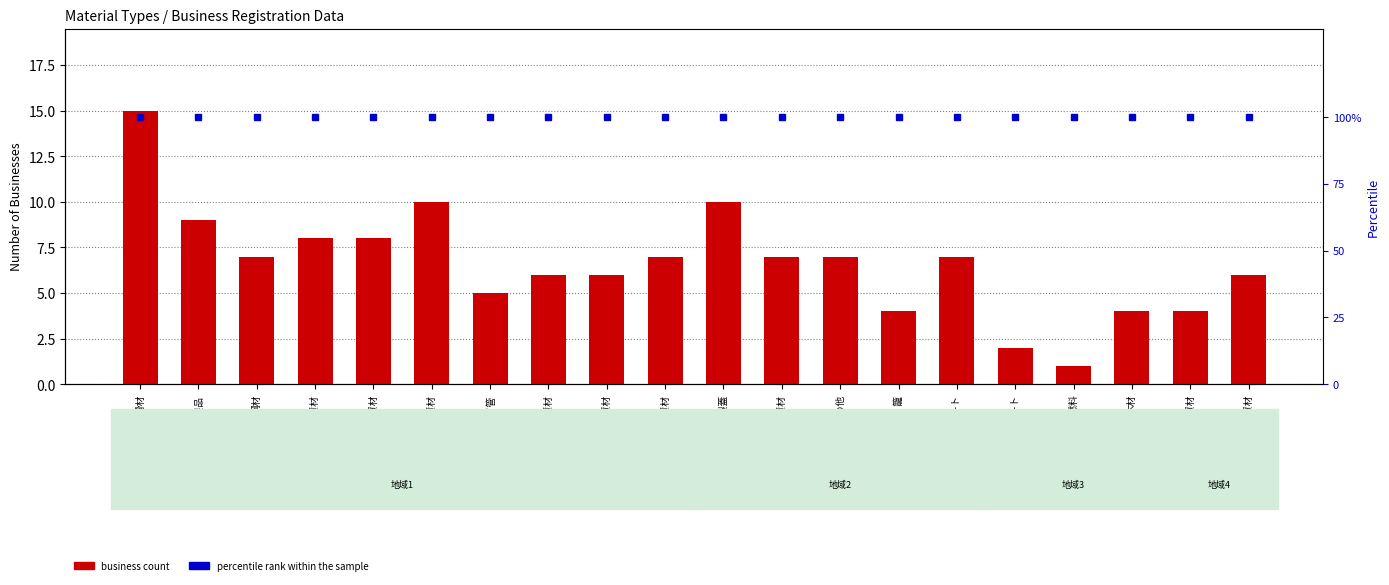

Rank the series by their average value, from highest to lowest.

percentile rank within the sample, business count